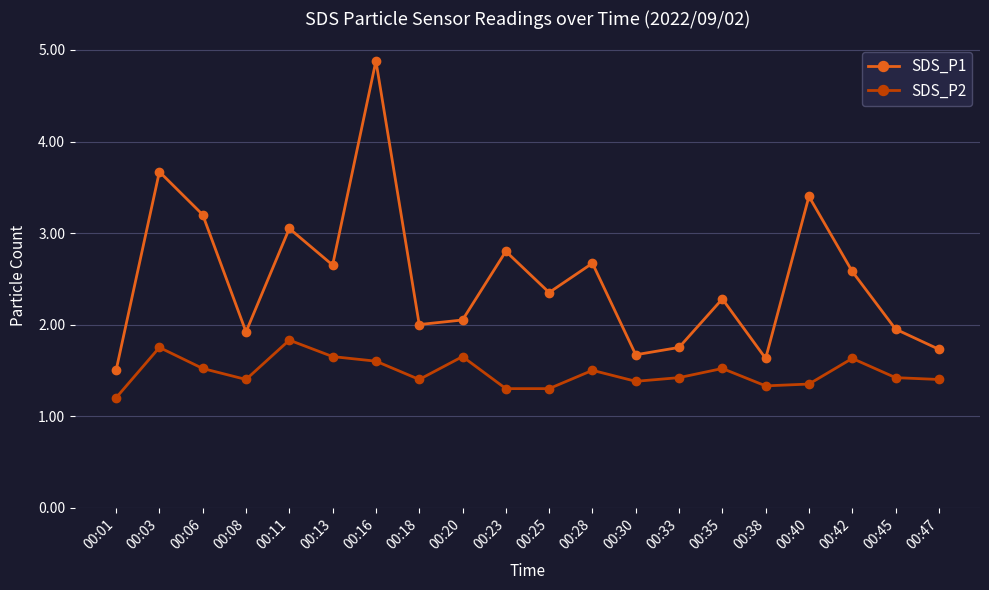

True or false: SDS_P2 has a value of 2.3 at 00:38.

False